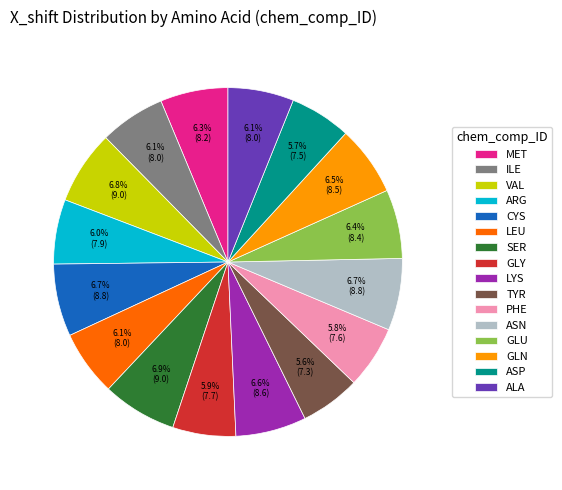

To the nearest percent, what is the difference between the ASP and ASN slice percentages?

1%